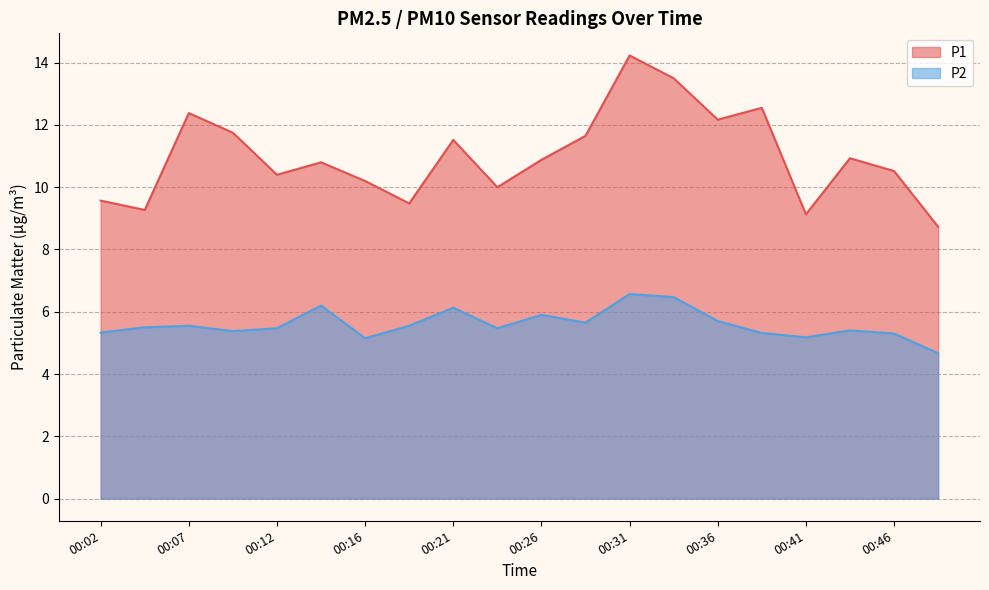

Is it true that P2 equals 1.8 at 00:48?

False